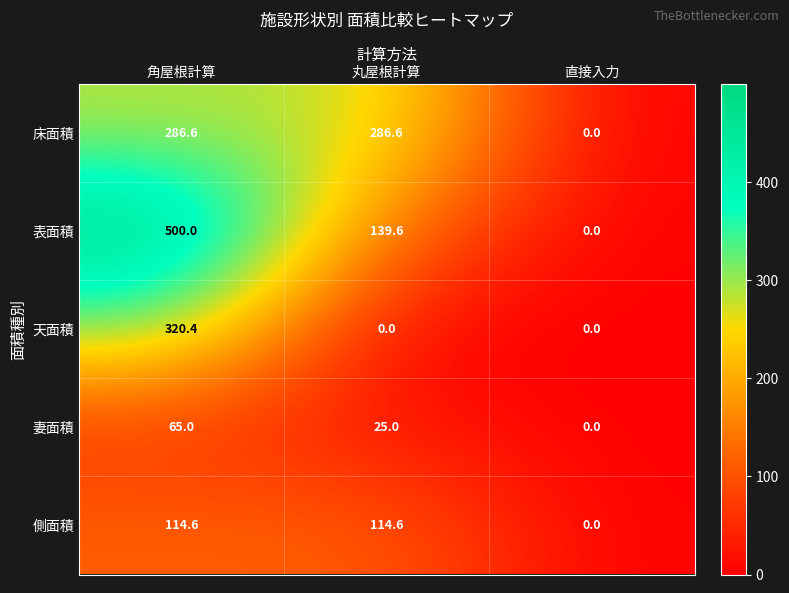

Reading right to left, list all the values displayed in this chart.

床面積: 0.0	286.6	286.6
表面積: 0.0	139.6	500.0
天面積: 0.0	0.0	320.4
妻面積: 0.0	25.0	65.0
側面積: 0.0	114.6	114.6